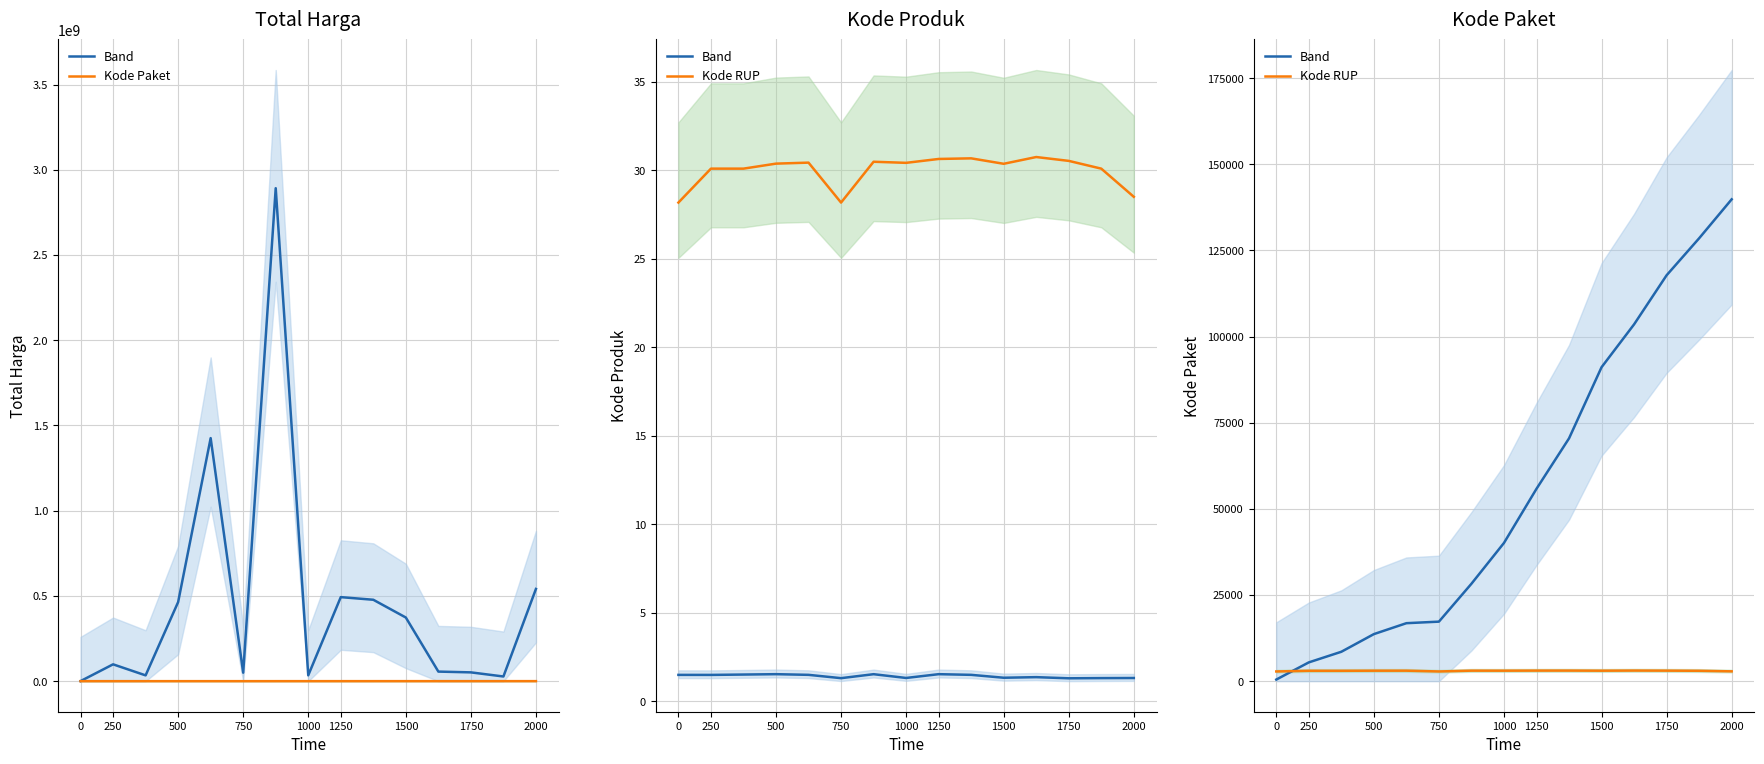

True or false: Kode Paket has more than 2 points higher than both neighbors.

False